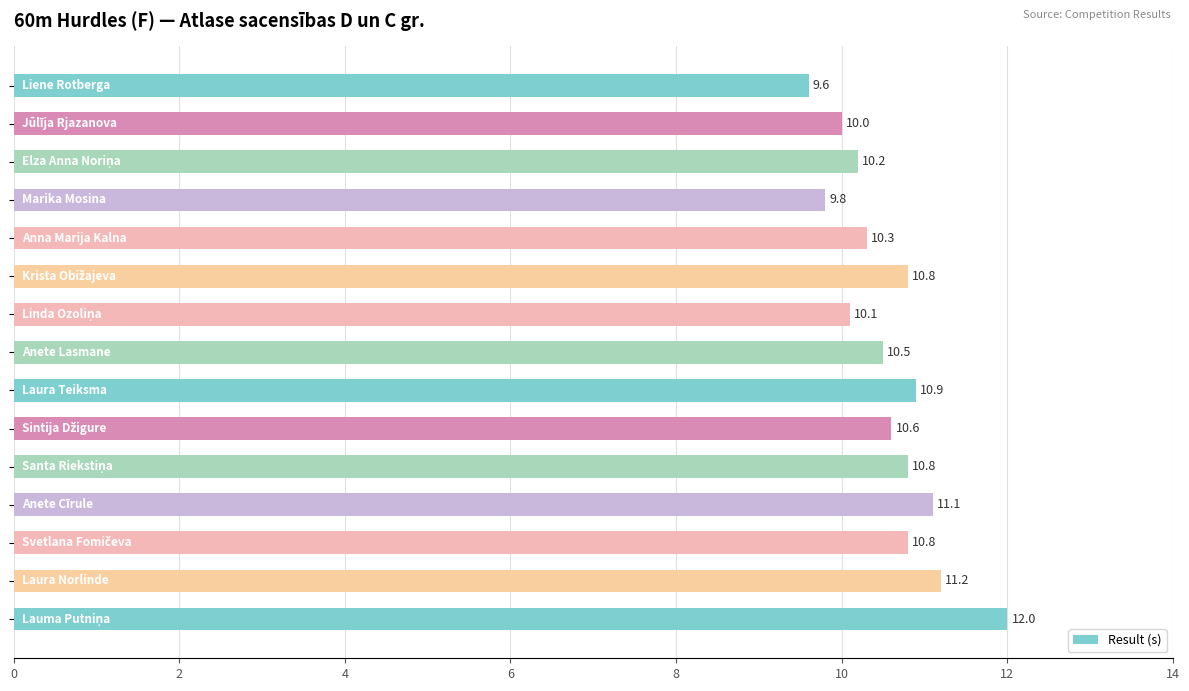

What is the value of the 3rd bar from the top?

10.2